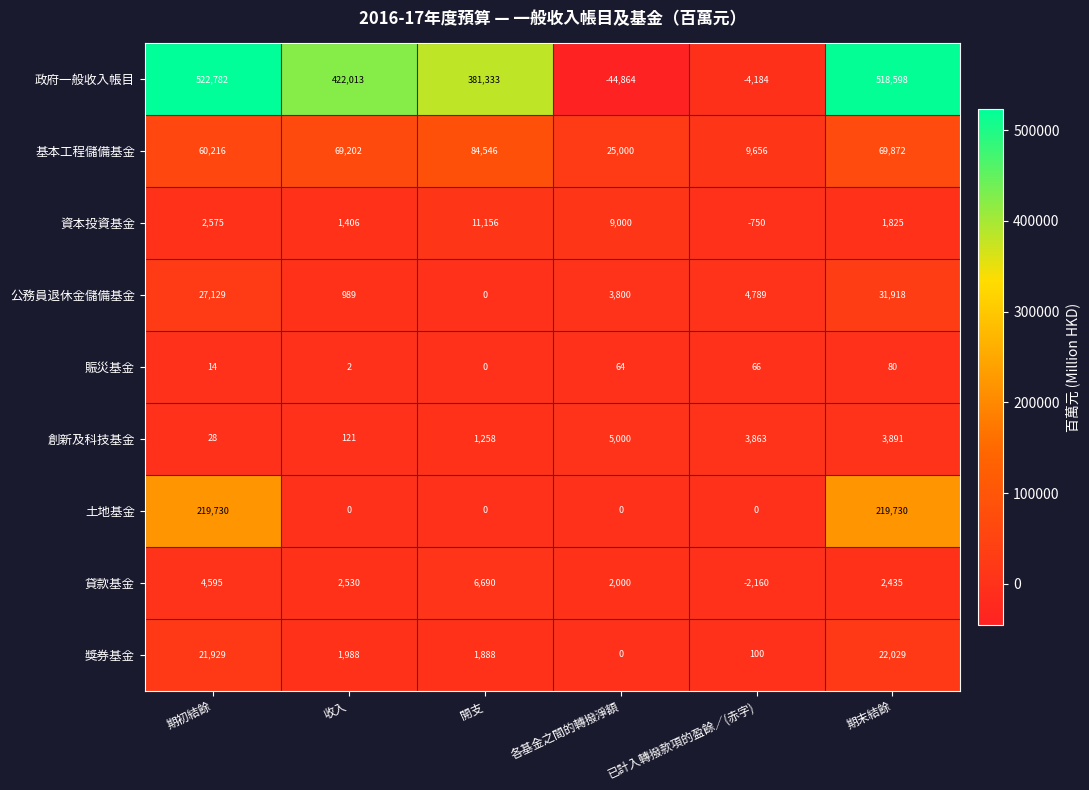

What is the difference between the 政府一般收入帳目 values at 期末結餘 and 各基金之間的轉撥淨額?

563462